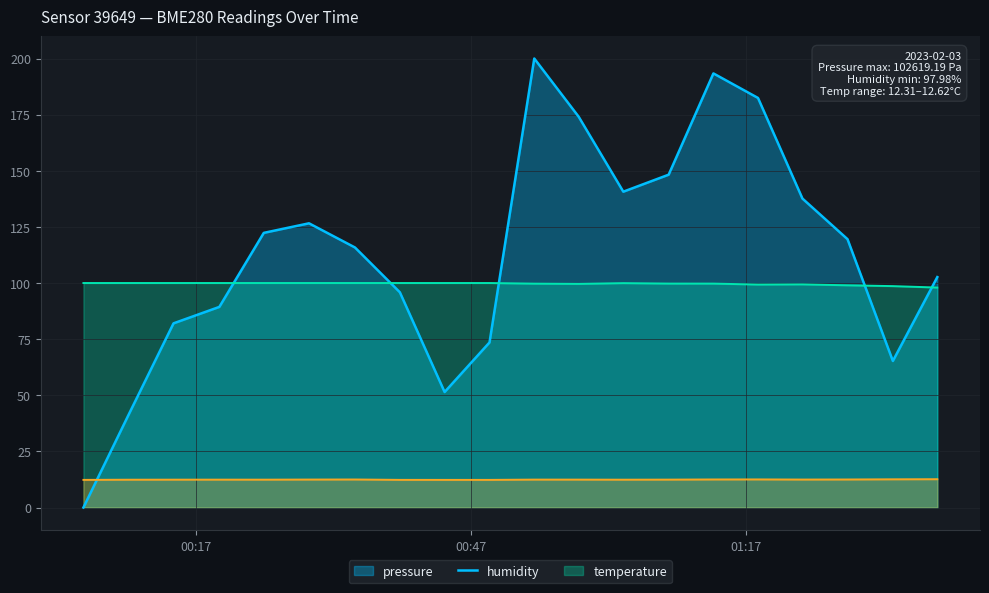

Which series has the largest range (max minus min)?

pressure